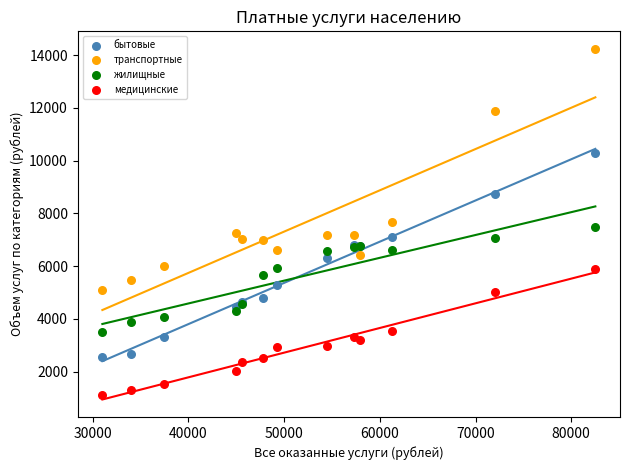

Which series has the largest Y range (max minus min)?

транспортные